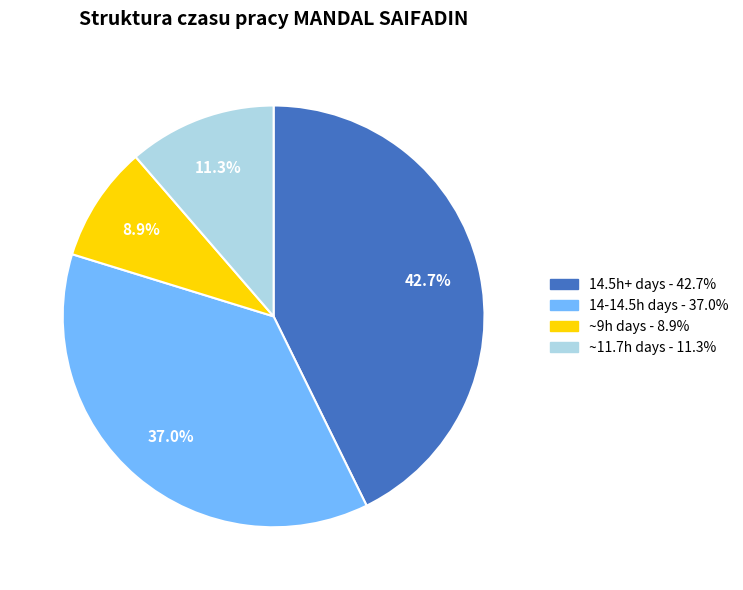

Is there a majority slice in this chart?

No